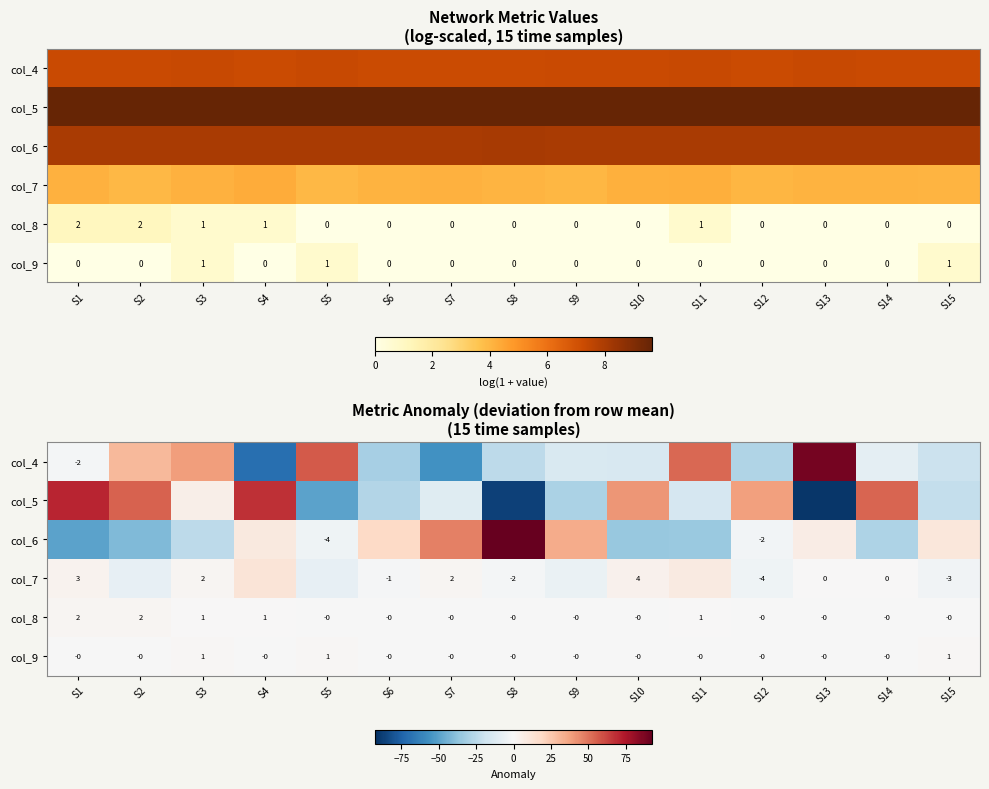

Is the value of col_9 at S1 greater than the value of col_8 at S7?

Yes